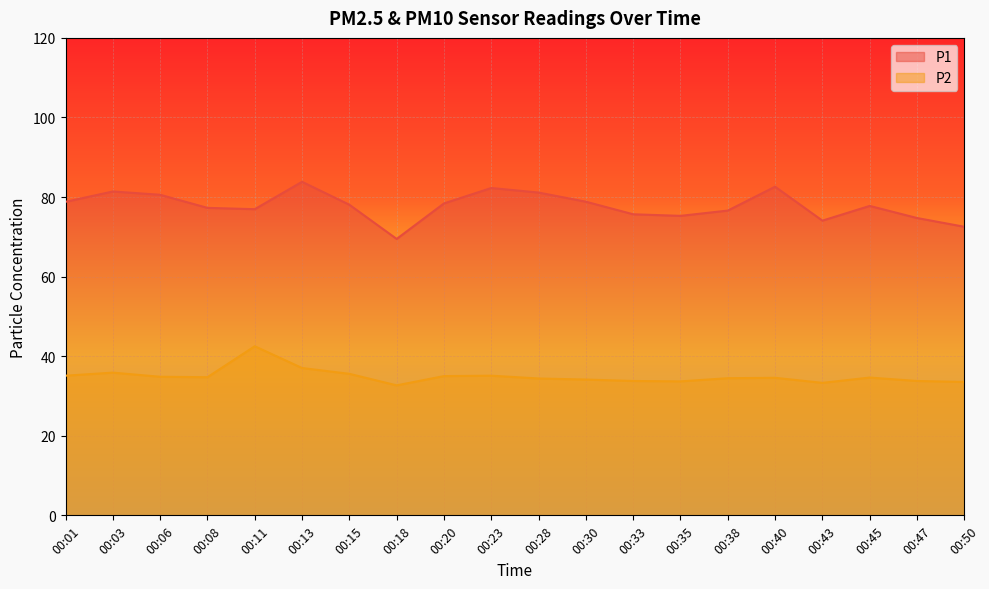

Rank the categories by P2 value from highest to lowest.

00:11, 00:13, 00:03, 00:15, 00:01, 00:23, 00:20, 00:06, 00:08, 00:45, 00:40, 00:38, 00:28, 00:30, 00:33, 00:47, 00:35, 00:50, 00:43, 00:18